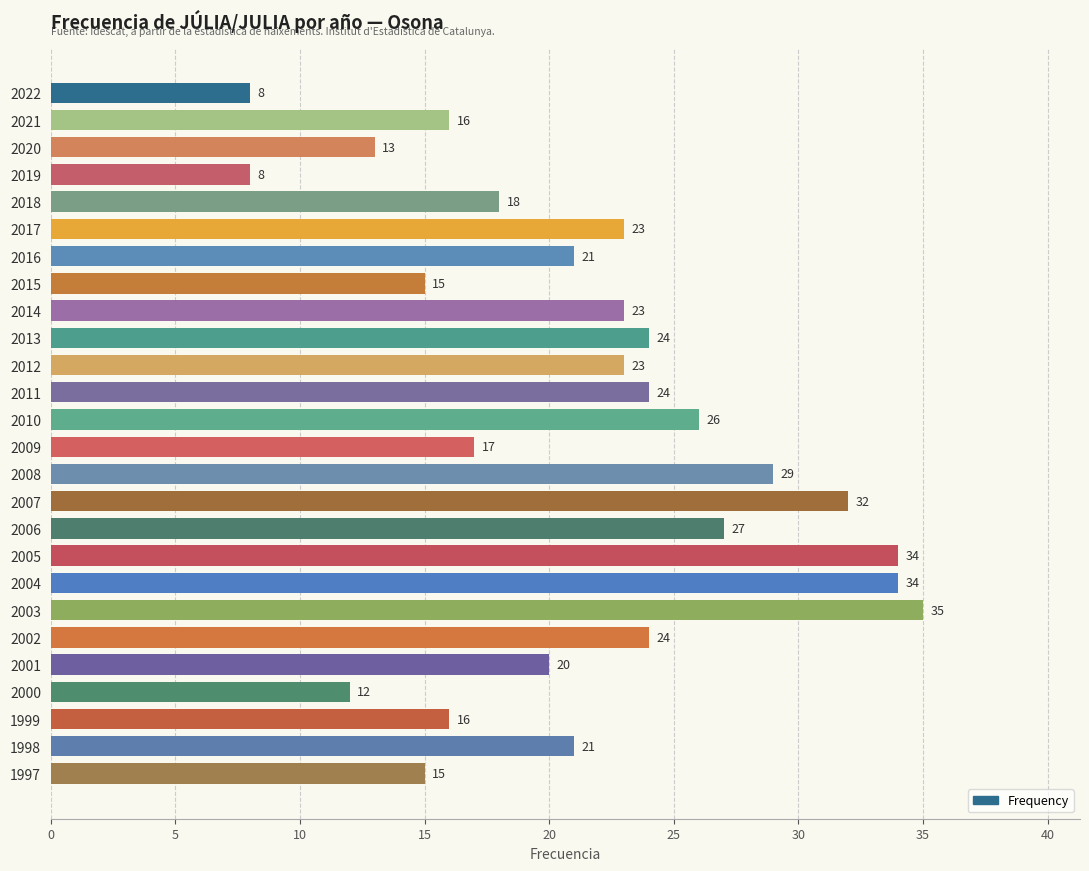

Which category has the highest value across all series?

2003